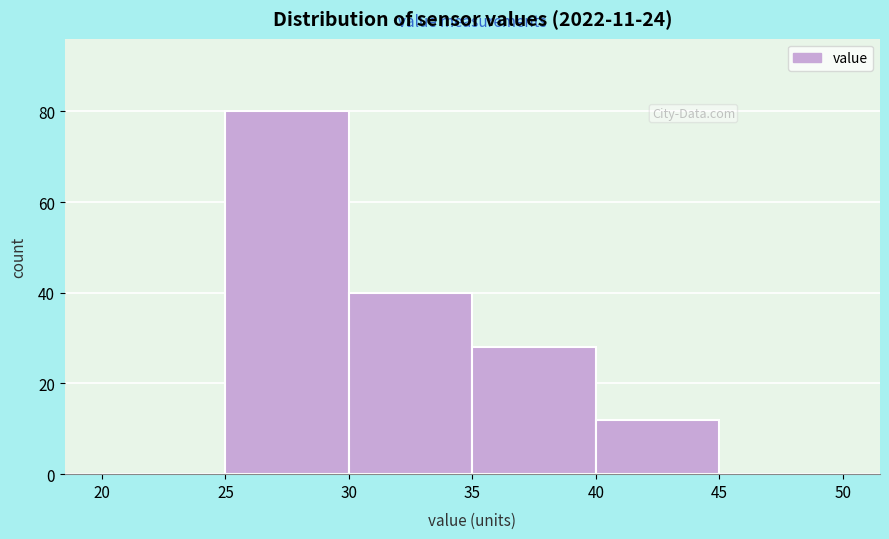

Which range on the x-axis has the tallest bar?

25 to 30